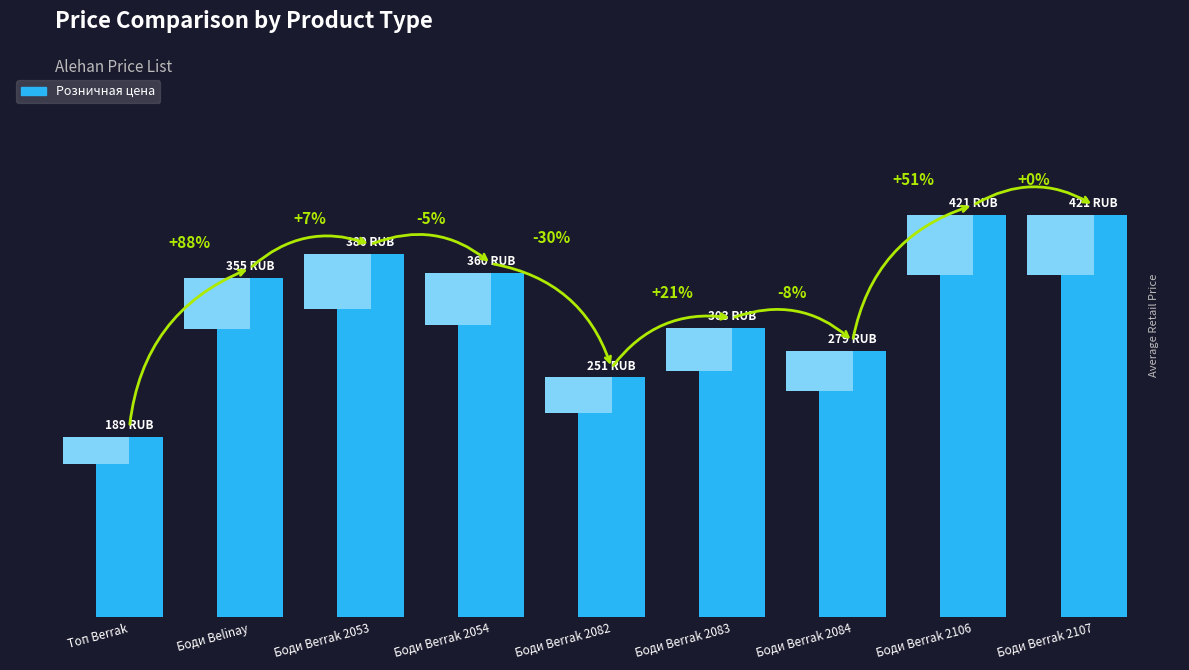

Rank the categories by value from highest to lowest.

Боди Berrak 2106, Боди Berrak 2107, Боди Berrak 2053, Боди Berrak 2054, Боди Belinay, Боди Berrak 2083, Боди Berrak 2084, Боди Berrak 2082, Топ Berrak